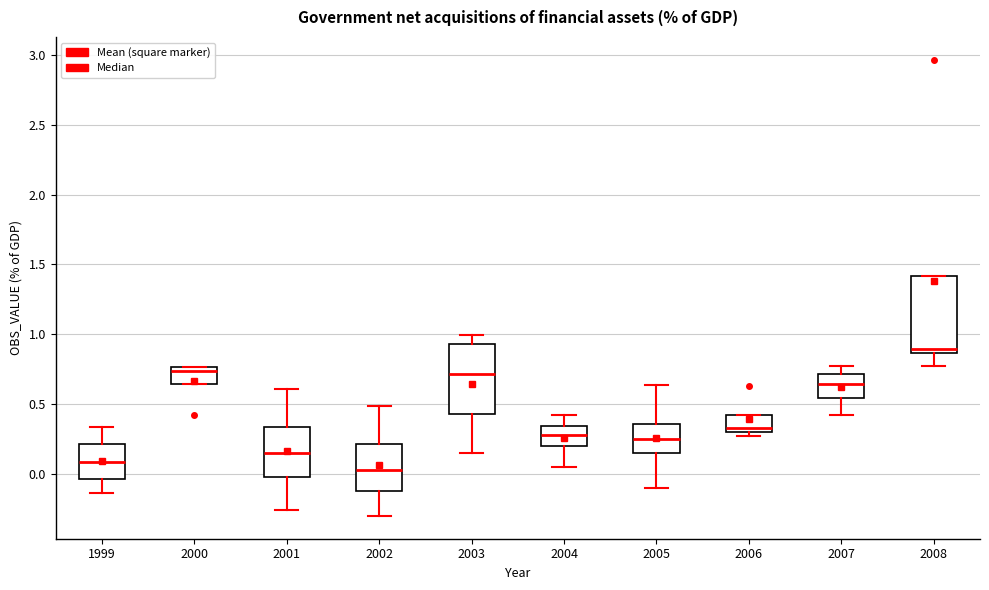

Reading left to right, transcribe this box plot: for each box, give where its median line is, the range the box spans, and where its two whiskers end, as read against the y-axis. The values are not printed on the chart, so give them approximately, as read against the axis.

1999: median 0.10, box -0.05 to 0.20, whiskers -0.15 to 0.35
2000: median 0.75 (just below the box's upper edge), box 0.65 to 0.75, whiskers 0.65 to 0.75
2001: median 0.15, box -0.05 to 0.35, whiskers -0.25 to 0.60
2002: median 0.05, box -0.10 to 0.20, whiskers -0.30 to 0.50
2003: median 0.70, box 0.45 to 0.95, whiskers 0.15 to 1.00
2004: median 0.30, box 0.20 to 0.35, whiskers 0.05 to 0.40
2005: median 0.25, box 0.15 to 0.35, whiskers -0.10 to 0.65
2006: median 0.35, box 0.30 to 0.40, whiskers 0.25 to 0.40
2007: median 0.65, box 0.55 to 0.70, whiskers 0.40 to 0.75
2008: median 0.90, box 0.85 to 1.40, whiskers 0.75 to 1.40